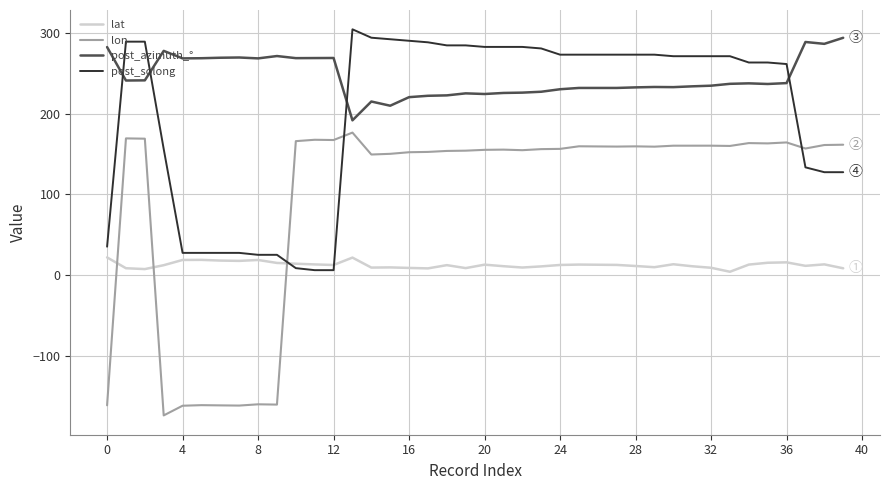

Which series has the widest spread of values?

lon